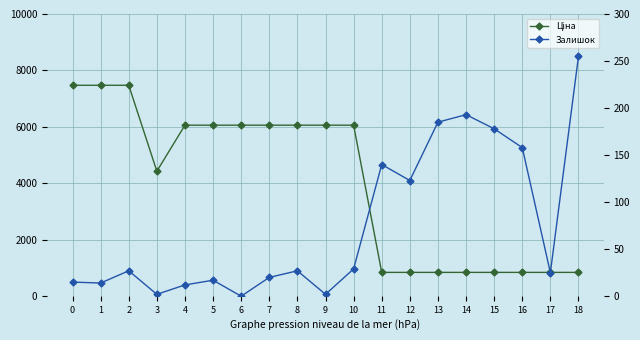

Reading left to right, list all the values displayed in this chart.

Ціна: 7474.4	7474.4	7474.4	4429.1	6060.3	6060.3	6060.3	6060.3	6060.3	6060.3	6060.3	844.0	844.0	844.0	844.0	844.0	844.0	844.0	844.0
Залишок: 15.0	14.0	27.0	2.0	12.0	17.0	0.0	20.0	27.0	2.0	29.0	140.0	123.0	185.0	193.0	178.0	158.0	25.0	255.0